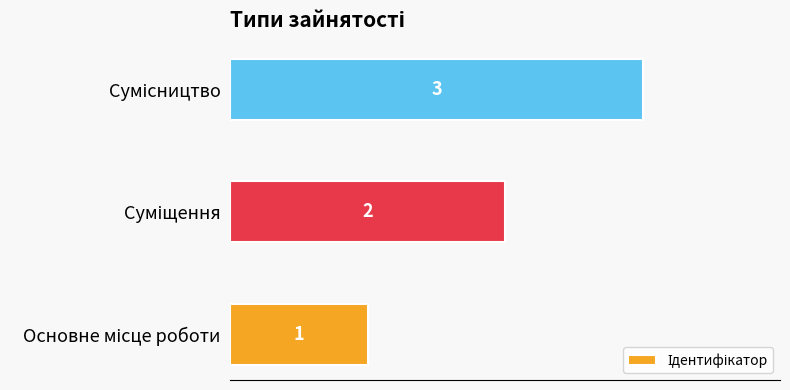

Count the values in the range 1 to 3.

3